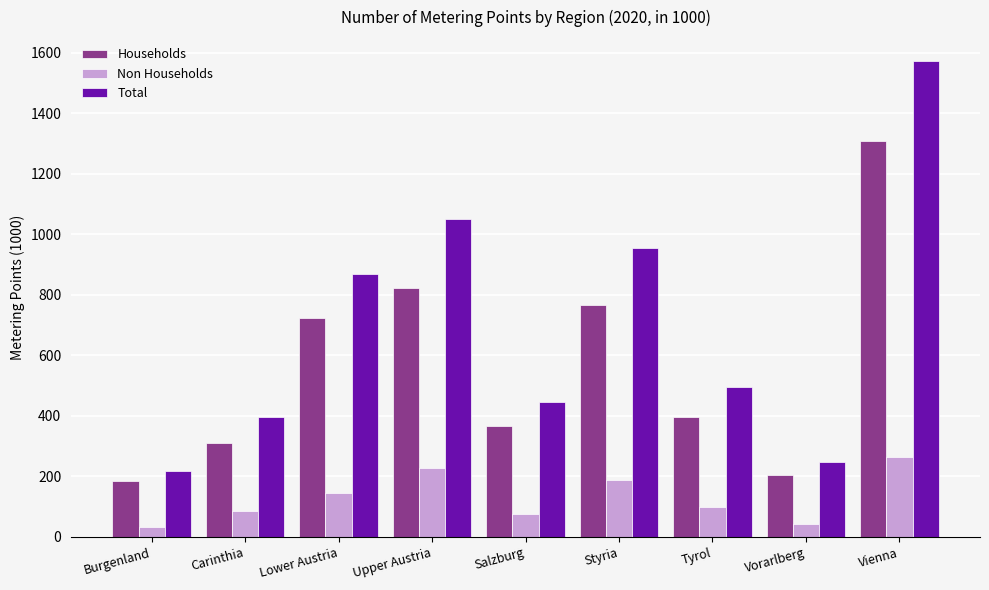

At which label does Total first exceed 495?

Lower Austria